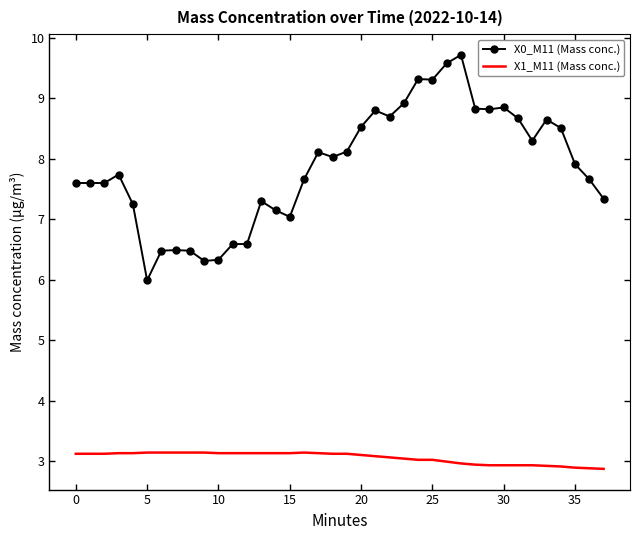

At how many categories does at least one series exceed 7?

30